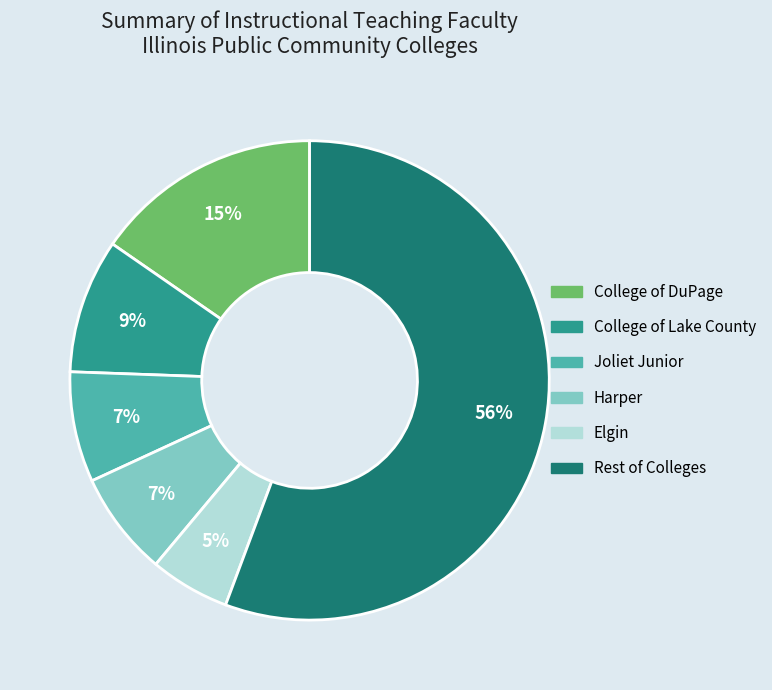

Is there a majority slice in this chart?

Yes